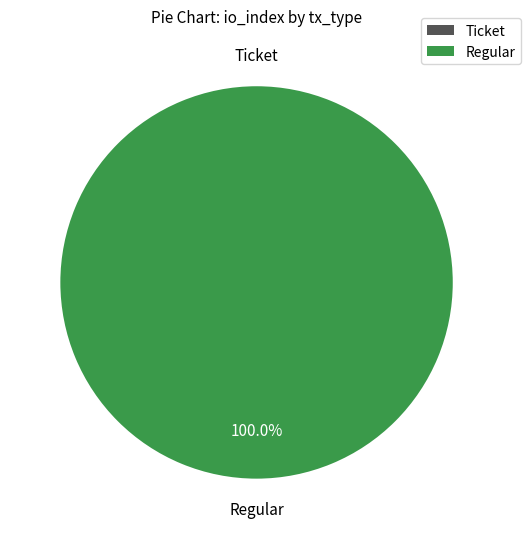

Does any single category account for the majority?

Yes